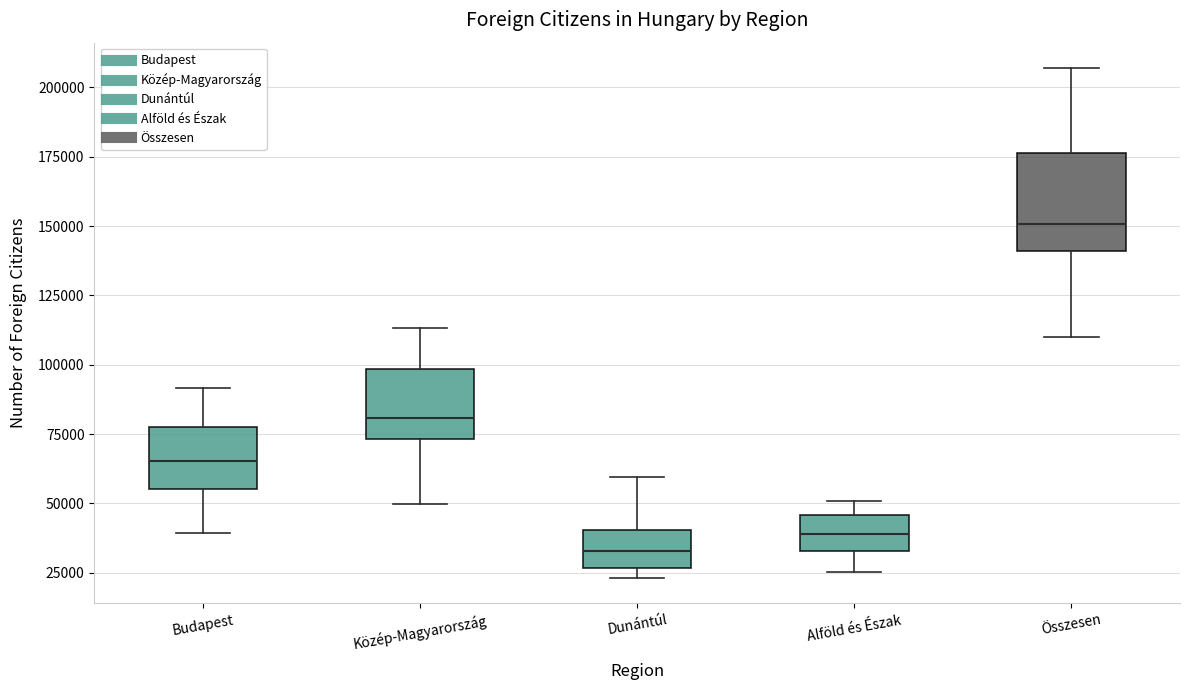

Reading left to right, transcribe this box plot: for each box, give where its median line is, the range the box spans, and where its two whiskers end, as read against the y-axis. The values are not printed on the chart, so give them approximately, as read against the axis.

Budapest: median 65000, box 55000 to 80000, whiskers 40000 to 90000
Közép-Magyarország: median 80000, box 75000 to 100000, whiskers 50000 to 115000
Dunántúl: median 35000, box 25000 to 40000, whiskers 25000 (just below the box's lower edge) to 60000
Alföld és Észak: median 40000, box 35000 to 45000, whiskers 25000 to 50000
Összesen: median 150000, box 140000 to 175000, whiskers 110000 to 205000